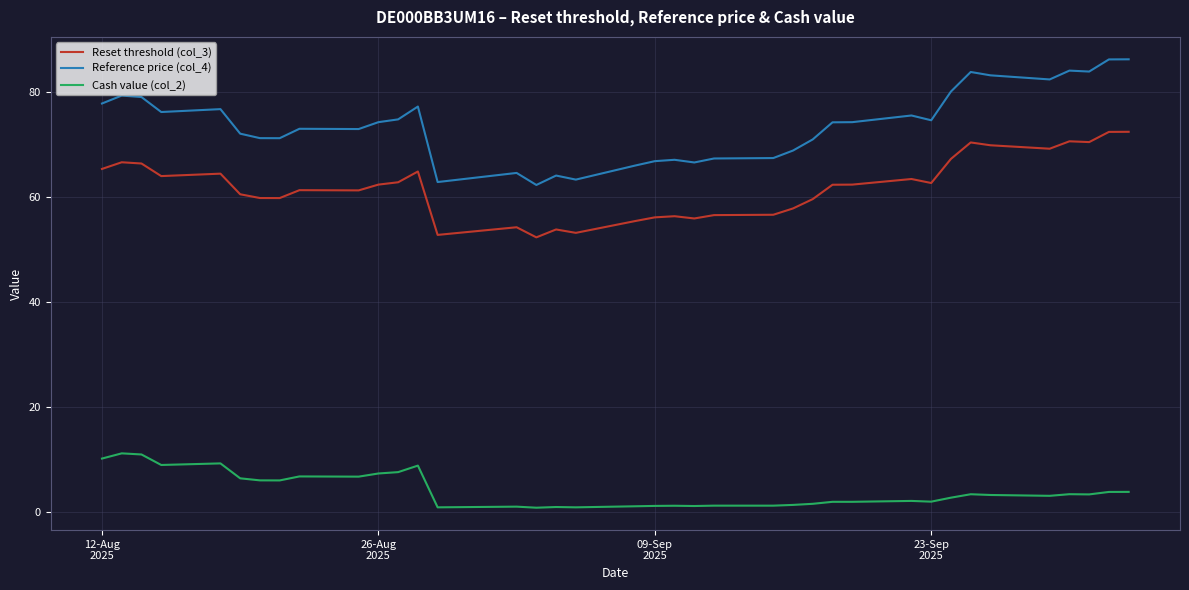

Which series has the largest total across all categories?

Reference price (col_4)